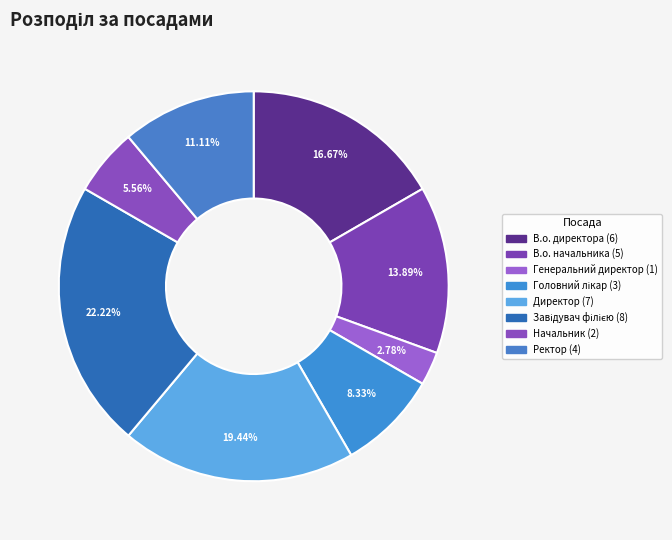

How many slices are in this pie chart?

8